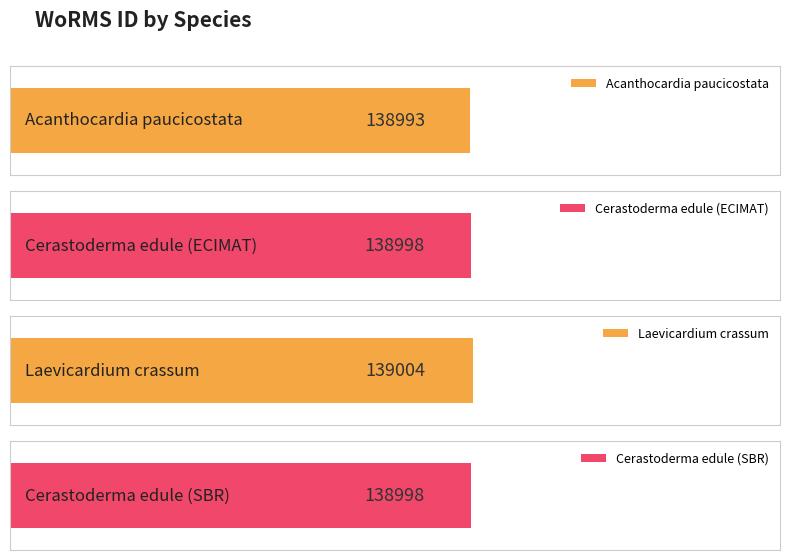

The value at Cerastoderma edule (ECIMAT) is 138998. True or false?

True